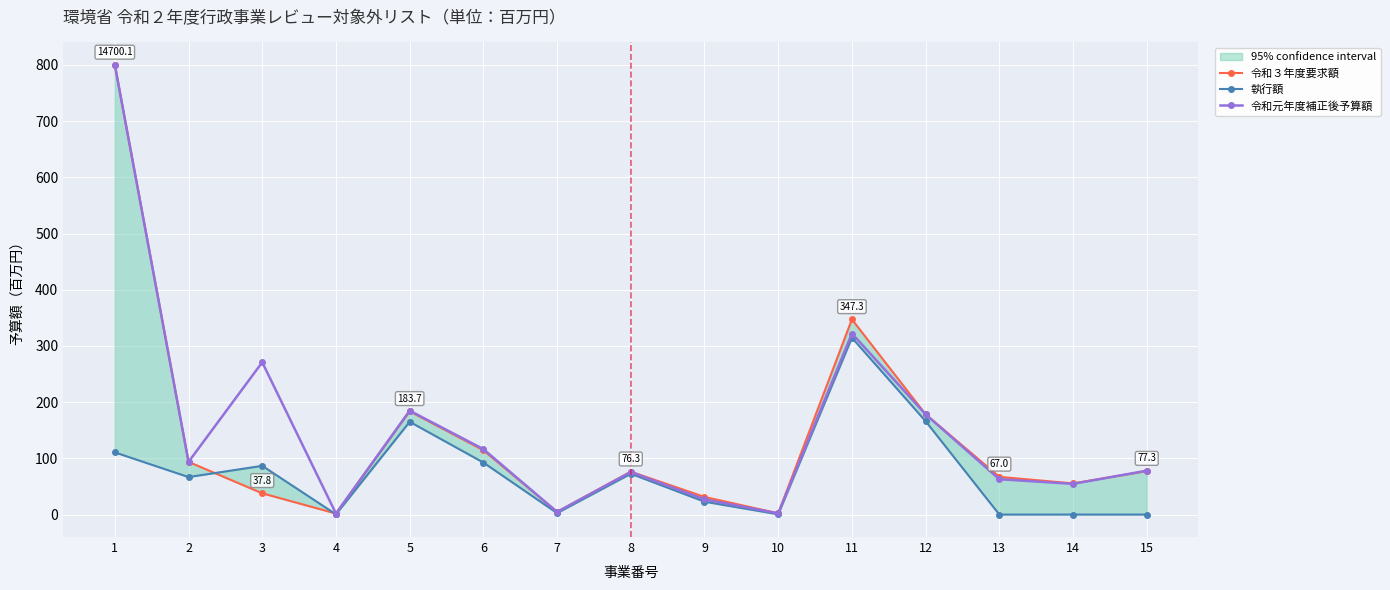

The value of 令和３年度要求額 at 4 is 2.6. True or false?

False